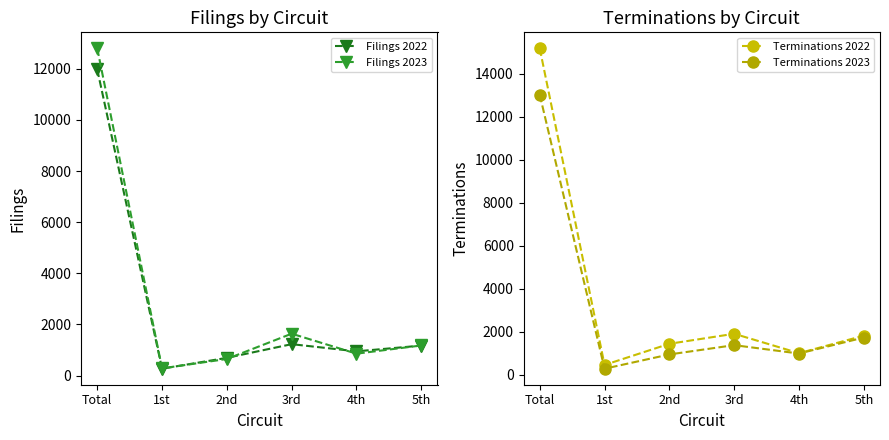

How many lines are shown in the chart?

4